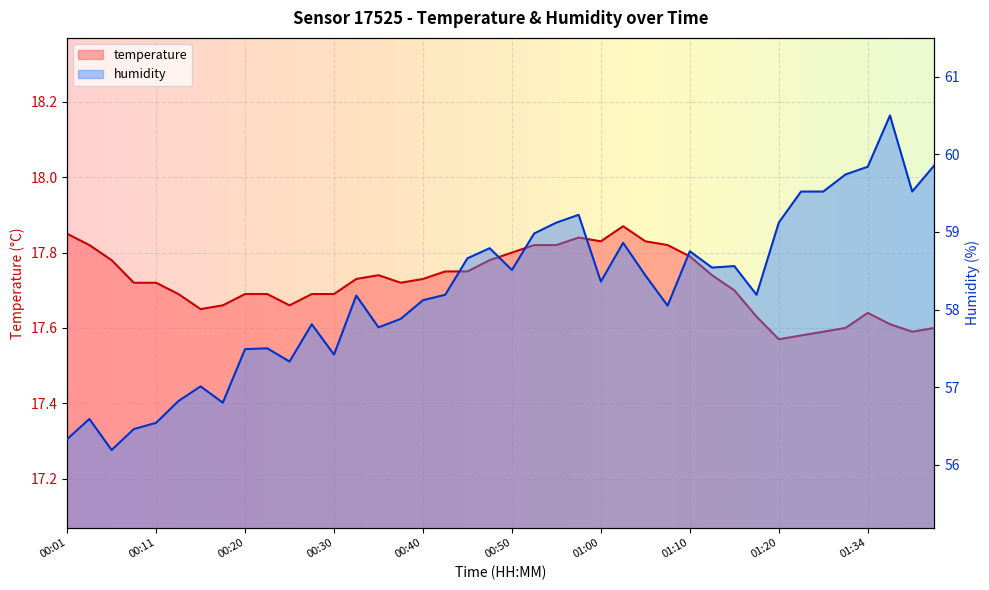

Between 00:06 and 00:03, which is larger?

00:03